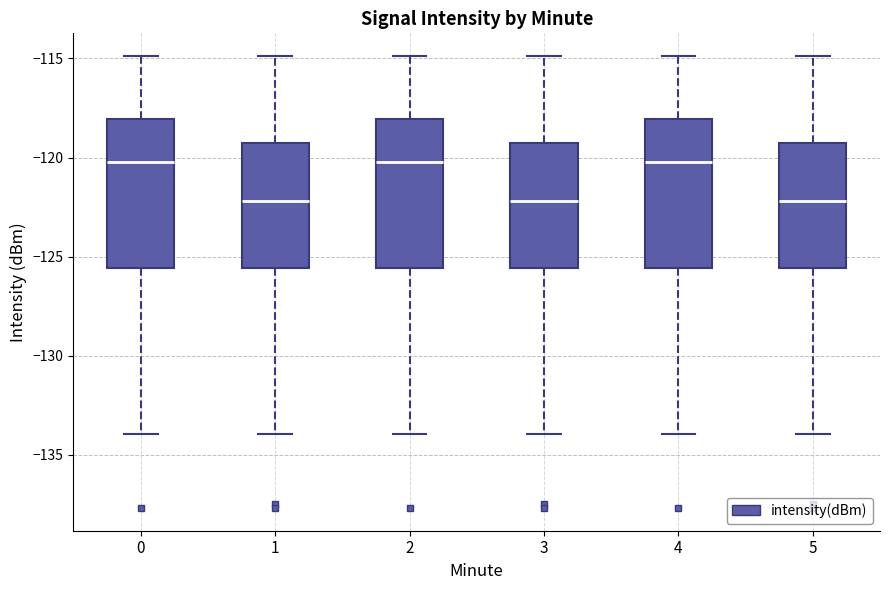

Where does the median line of the box at x = 1 sit on the y-axis? The values are not printed on the chart, so give them approximately, as read against the axis.

-122.0